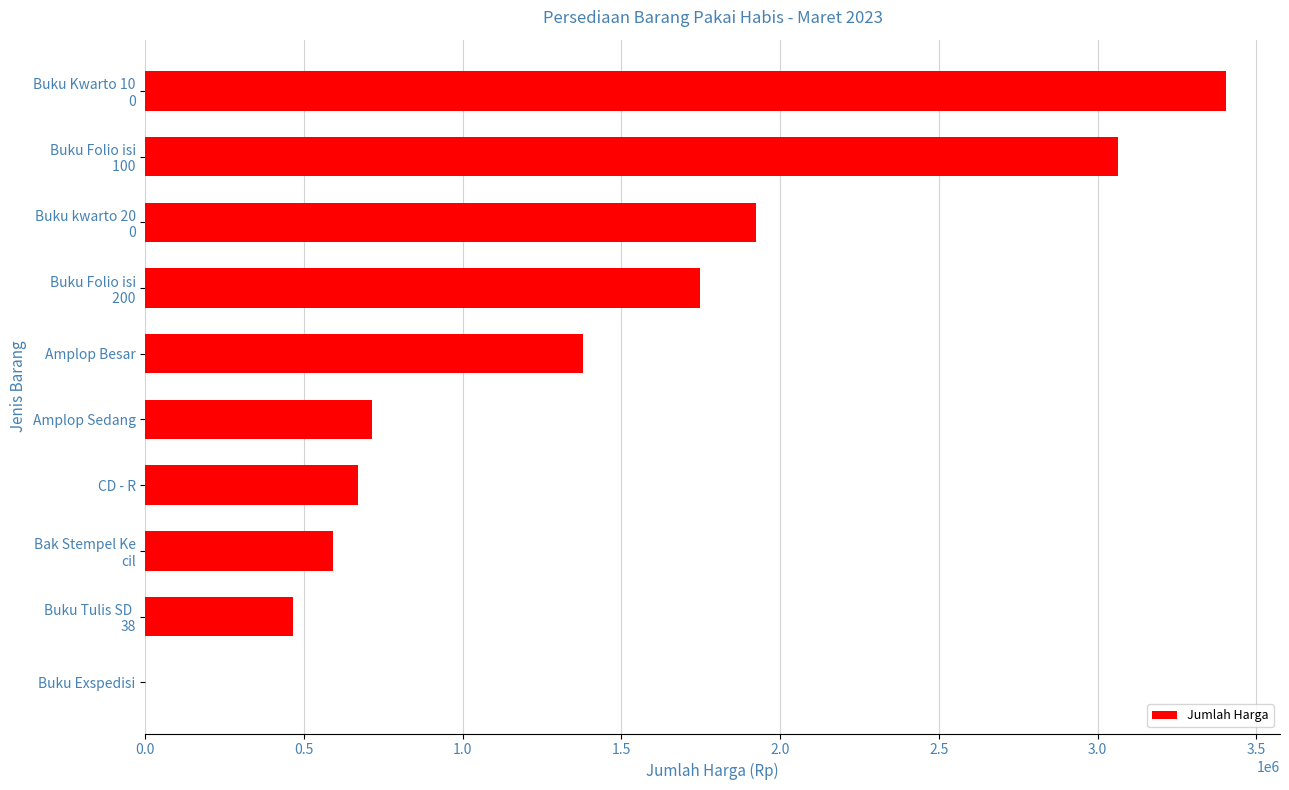

What is the greatest value displayed?

3404000